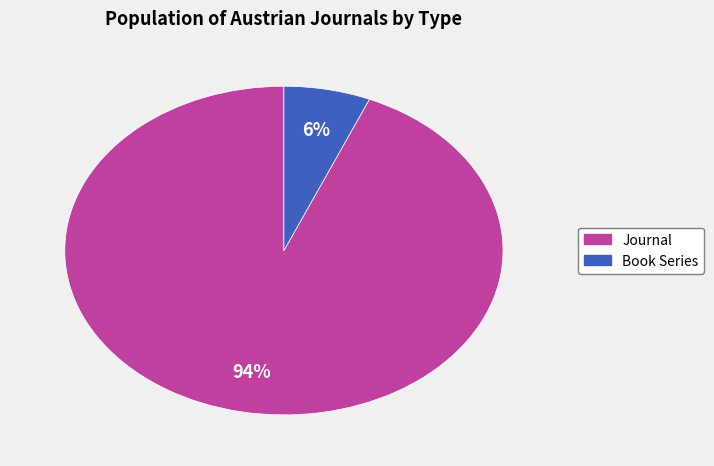

To the nearest percent, what is the average slice percentage?

50%